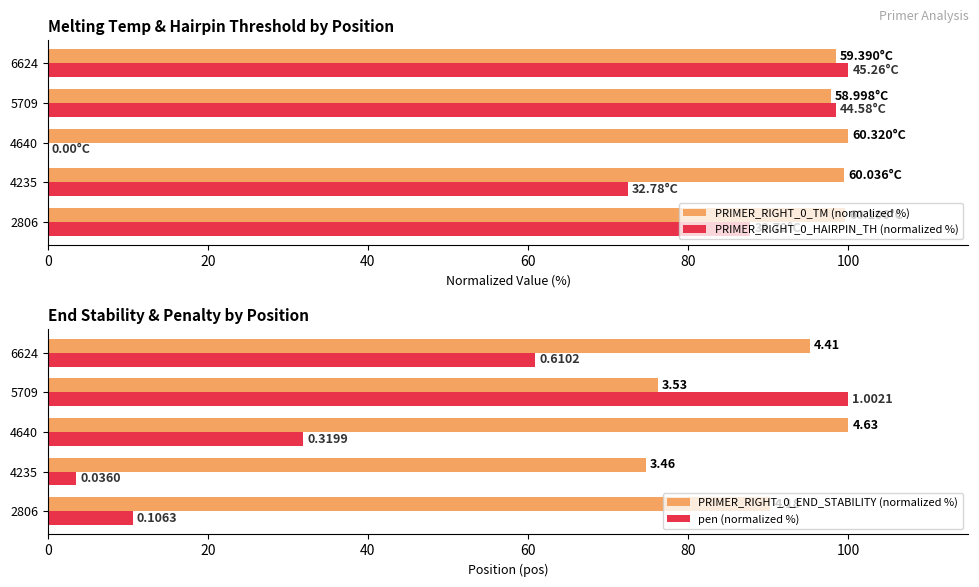

Which series has the widest spread of values?

PRIMER_RIGHT_0_HAIRPIN_TH (normalized %)